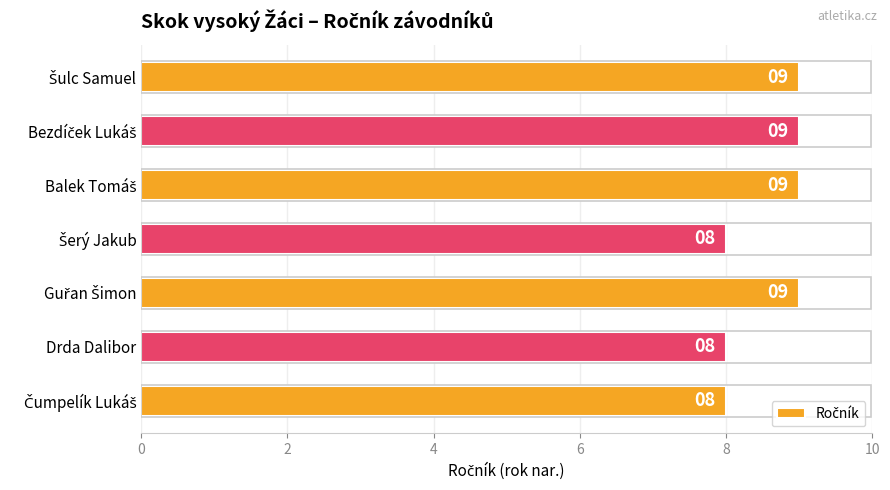

The value at Drda Dalibor is 8. True or false?

True